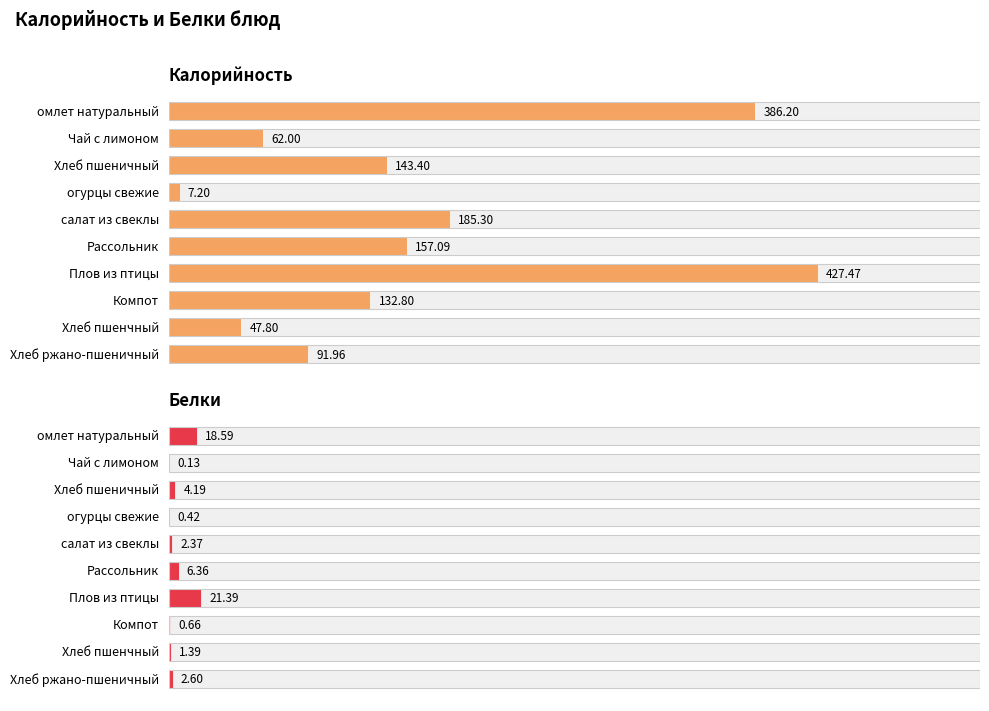

What is the total value across all series at Хлеб пшеничный?

147.6